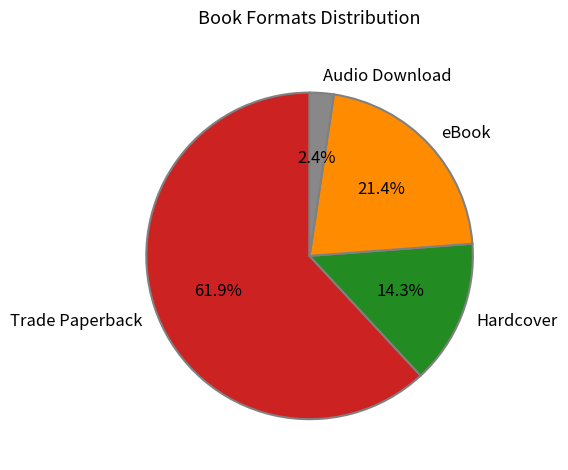

What is the largest slice in the pie chart?

Trade Paperback